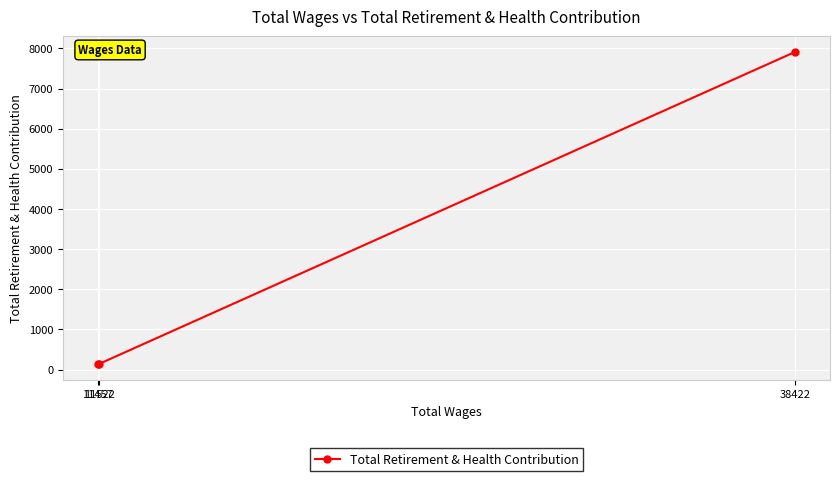

Count the number of values greater than 147.

1